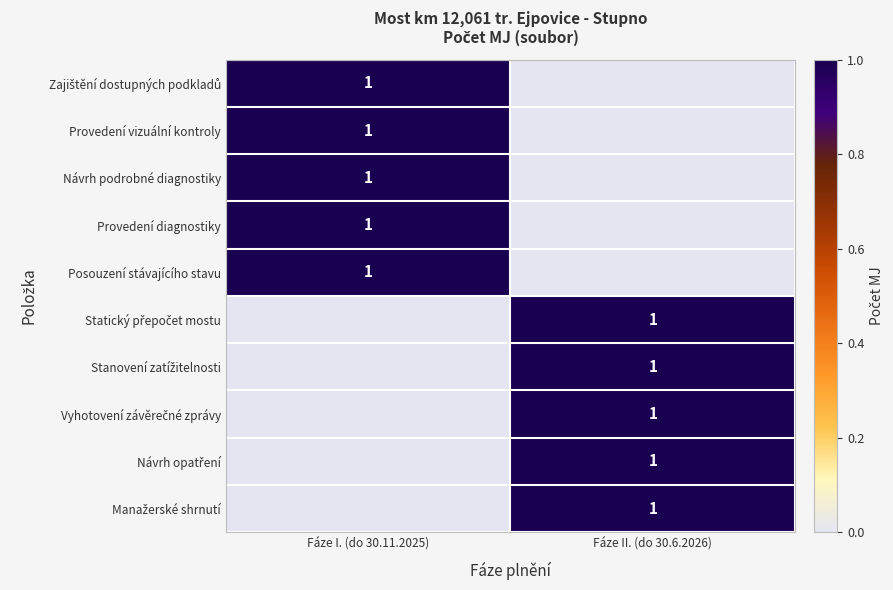

The value of Provedení diagnostiky at Fáze II. (do 30.6.2026) is 0. True or false?

True